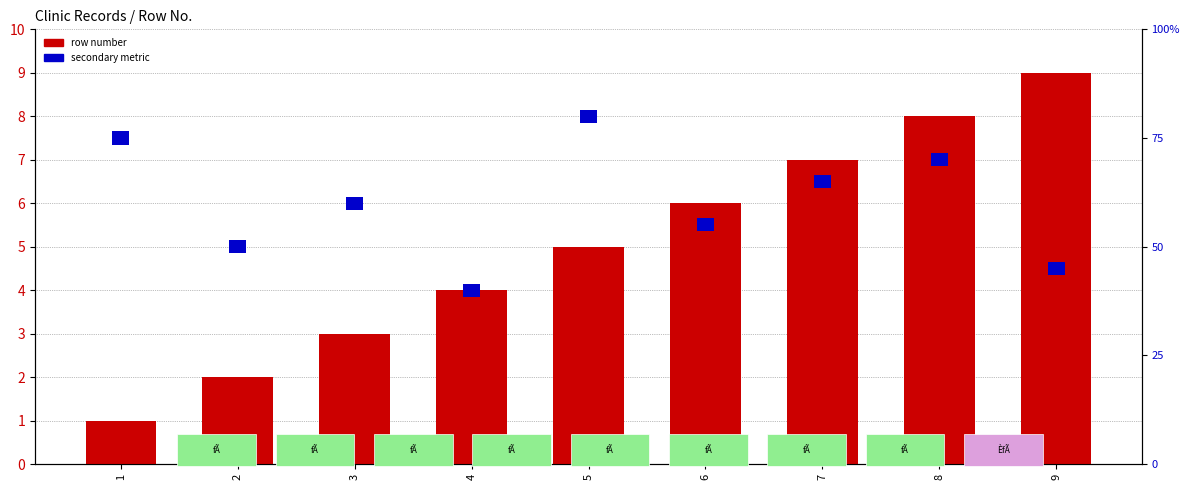

At how many categories does at least one series exceed 5?

4